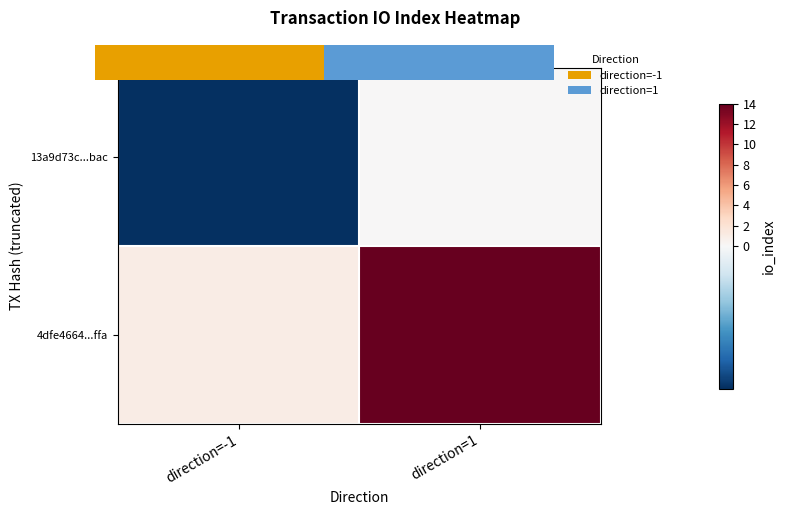

Between direction=-1 and direction=1, which series saw the biggest shift?

4dfe4664...ffa